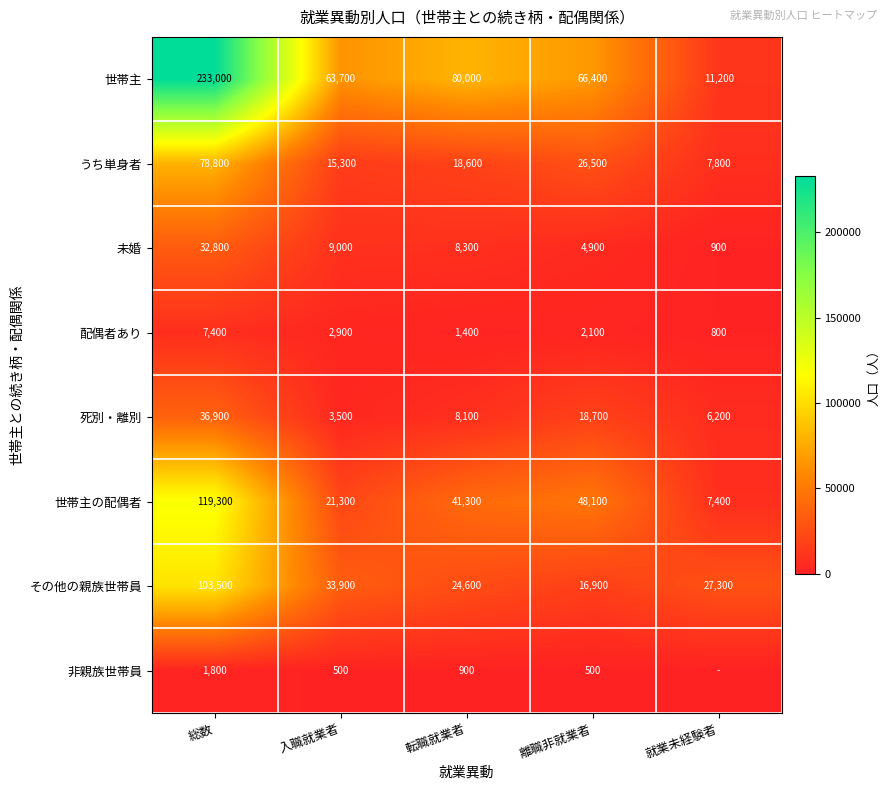

Between 入職就業者 and 離職非就業者, which series saw the biggest shift?

世帯主の配偶者